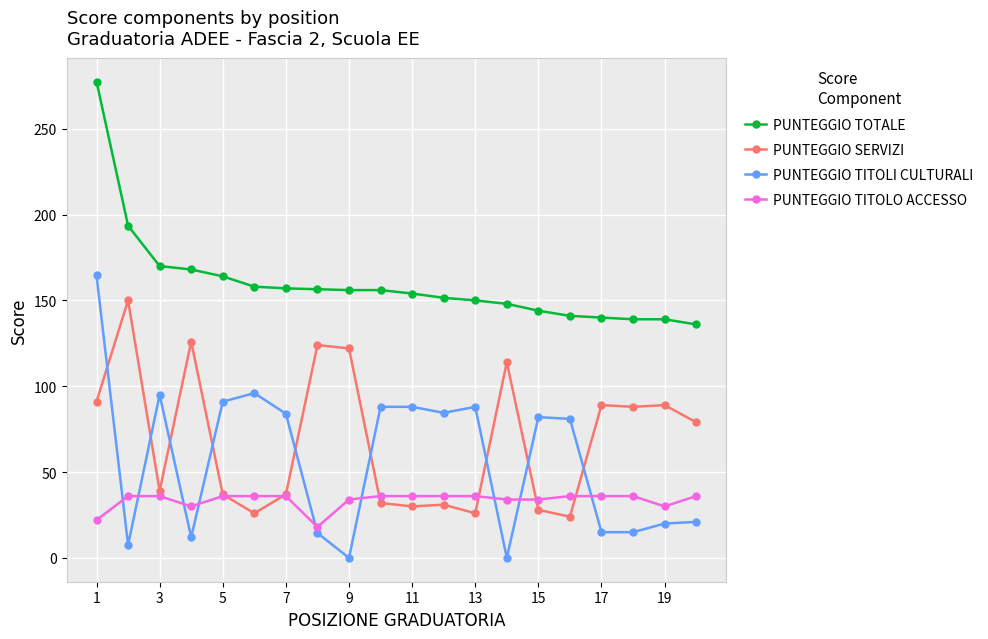

What are all the series names shown in the legend?

PUNTEGGIO TOTALE, PUNTEGGIO SERVIZI, PUNTEGGIO TITOLI CULTURALI, PUNTEGGIO TITOLO ACCESSO